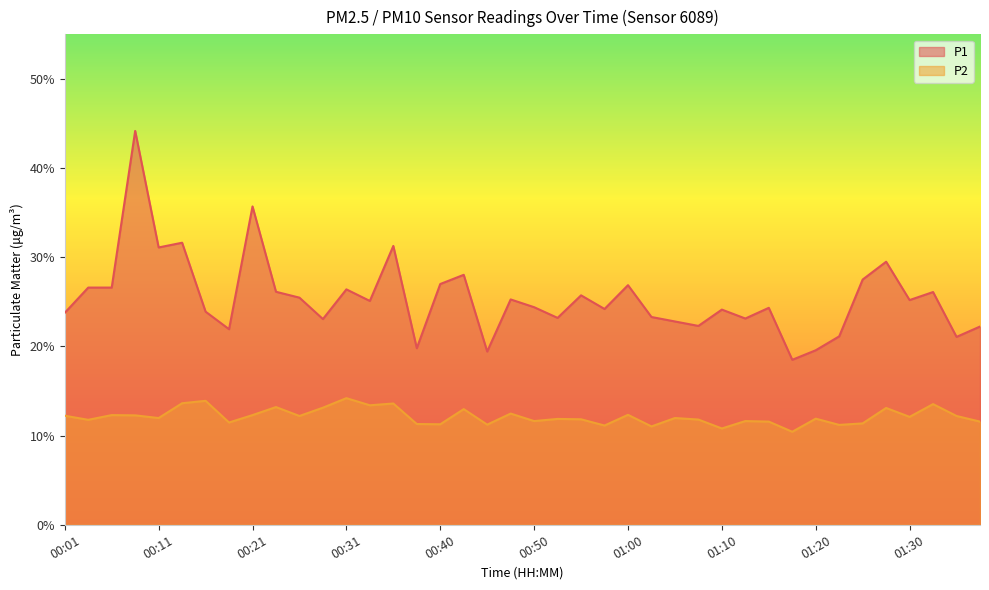

Reading left to right, list all the values displayed in this chart.

P1: 00:01=23.8	00:03=26.6	00:06=26.6	00:08=44.2	00:11=31.1	00:13=31.6	00:16=23.9	00:18=21.9	00:21=35.7	00:23=26.1	00:26=25.5	00:28=23.1	00:31=26.4	00:33=25.1	00:35=31.3	00:38=19.8	00:40=27.0	00:43=28.0	00:45=19.4	00:48=25.3	00:50=24.4	00:53=23.2	00:55=25.7	00:58=24.2	01:00=26.9	01:02=23.3	01:05=22.8	01:07=22.3	01:10=24.1	01:12=23.1	01:15=24.3	01:17=18.5	01:20=19.6	01:22=21.1	01:25=27.5	01:27=29.5	01:30=25.2	01:32=26.1	01:34=21.1	01:37=22.2
P2: 00:01=12.2	00:03=11.8	00:06=12.3	00:08=12.3	00:11=12.0	00:13=13.6	00:16=13.9	00:18=11.5	00:21=12.3	00:23=13.2	00:26=12.2	00:28=13.1	00:31=14.2	00:33=13.4	00:35=13.6	00:38=11.3	00:40=11.3	00:43=13.0	00:45=11.2	00:48=12.5	00:50=11.6	00:53=11.9	00:55=11.8	00:58=11.1	01:00=12.3	01:02=11.0	01:05=12.0	01:07=11.8	01:10=10.8	01:12=11.6	01:15=11.6	01:17=10.4	01:20=11.9	01:22=11.2	01:25=11.4	01:27=13.1	01:30=12.1	01:32=13.5	01:34=12.2	01:37=11.6